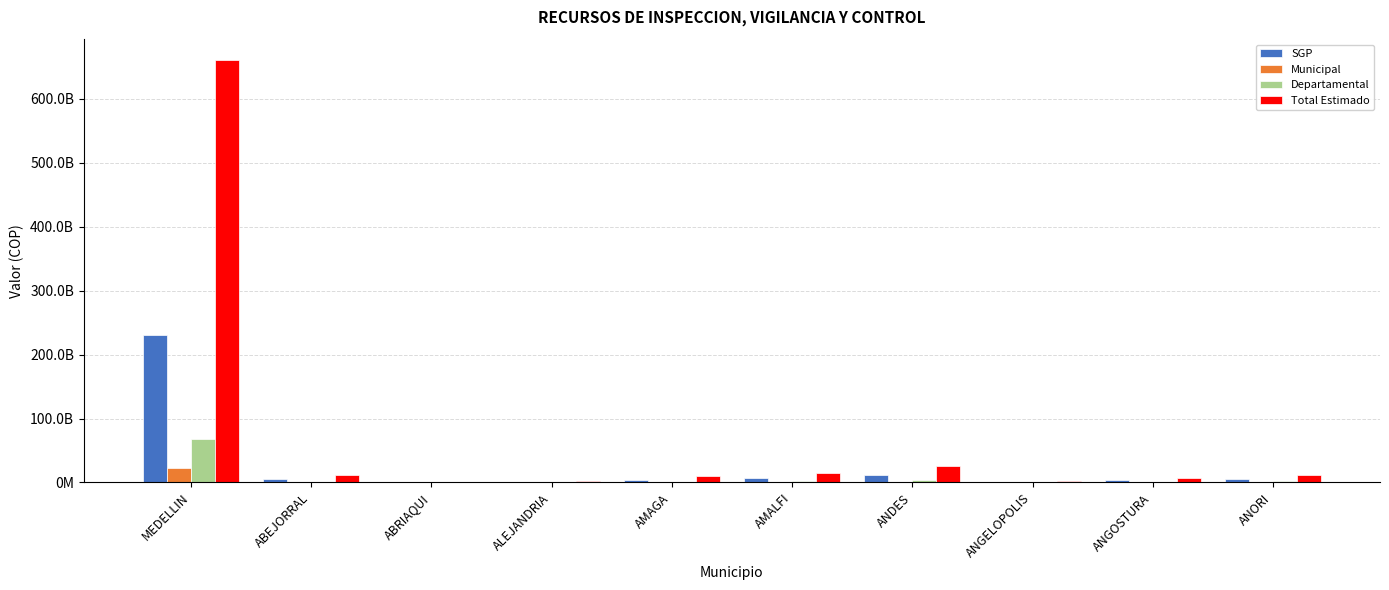

Reading left to right, what are all the values shown in this chart?

SGP: 230693297212	4823376400	533082485	1088381204	3747154931	6579753356	11020481683	1044559532	3344794341	5498226223
Municipal: 22586318431	110146775	9898870	82466096	263821665	182911115	401386800	56759619	68721674	115994102
Departamental: 68290100051	1401323483	154889540	329514470	1132123909	1882179559	3266872097	309557335	961712152	1562532783
Total Estimado: 660007584932	11951062597	1506187337	2731577465	10043162557	14155627890	26037319178	2781323110	7406387852	12060736143